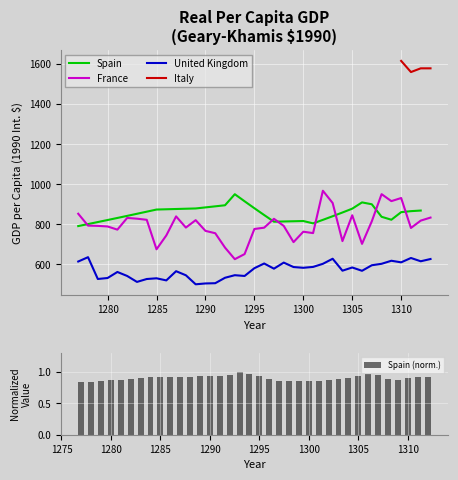

What is the value of the United Kingdom bar at the 15th from the left?

505.9